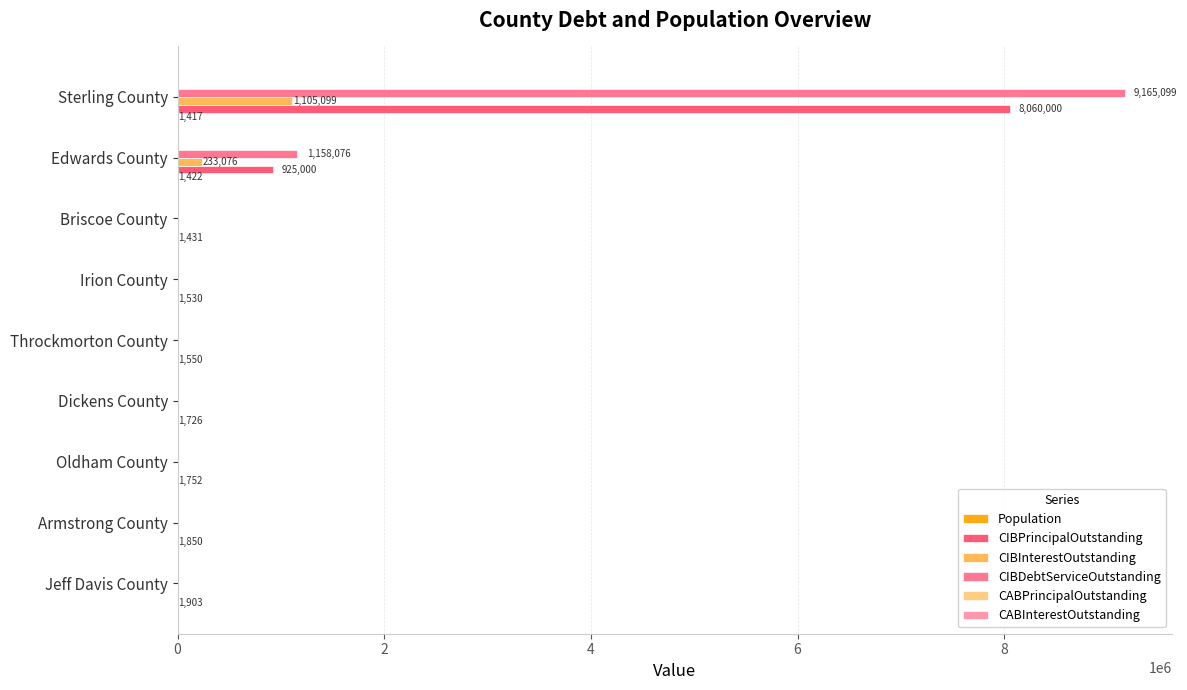

Which series changed the most between Dickens County and Sterling County?

CIBDebtServiceOutstanding